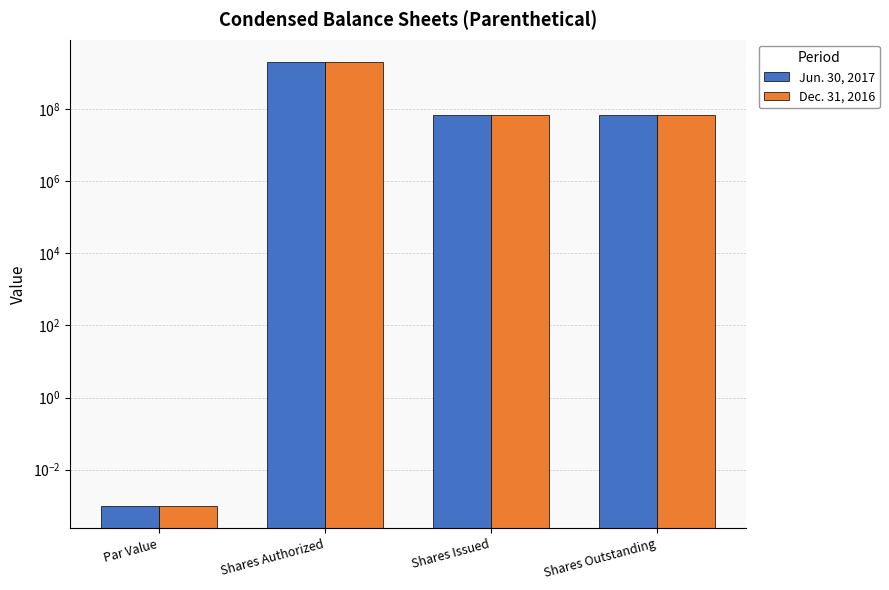

What is the difference between the maximum and minimum values in the Dec. 31, 2016 series?

2000000000.0